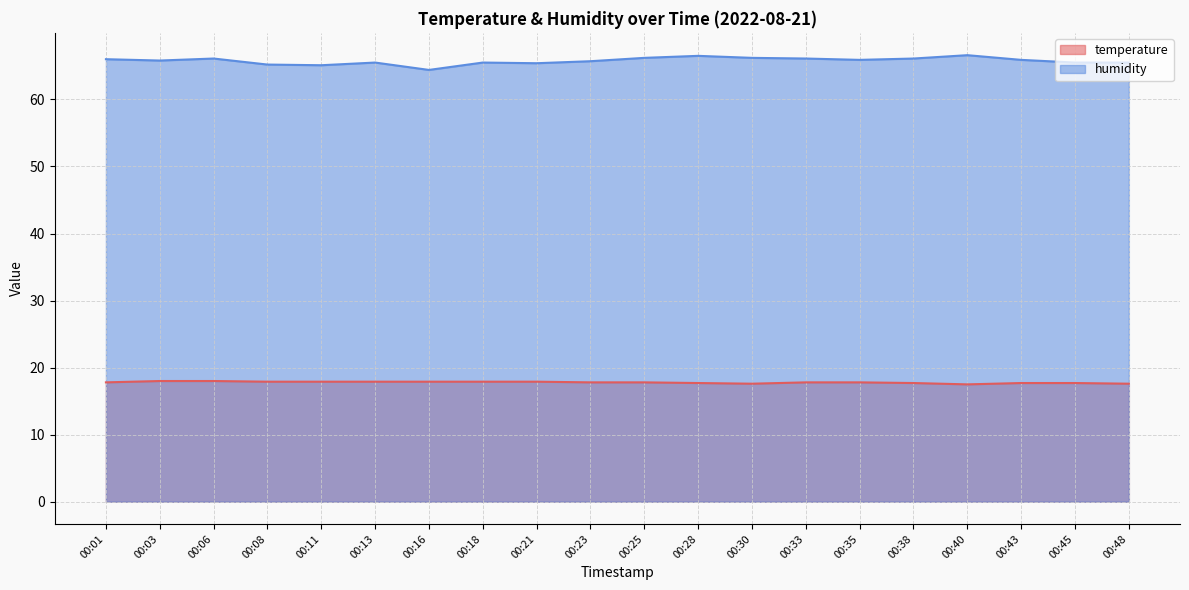

True or false: humidity and temperature intersect in this chart.

False